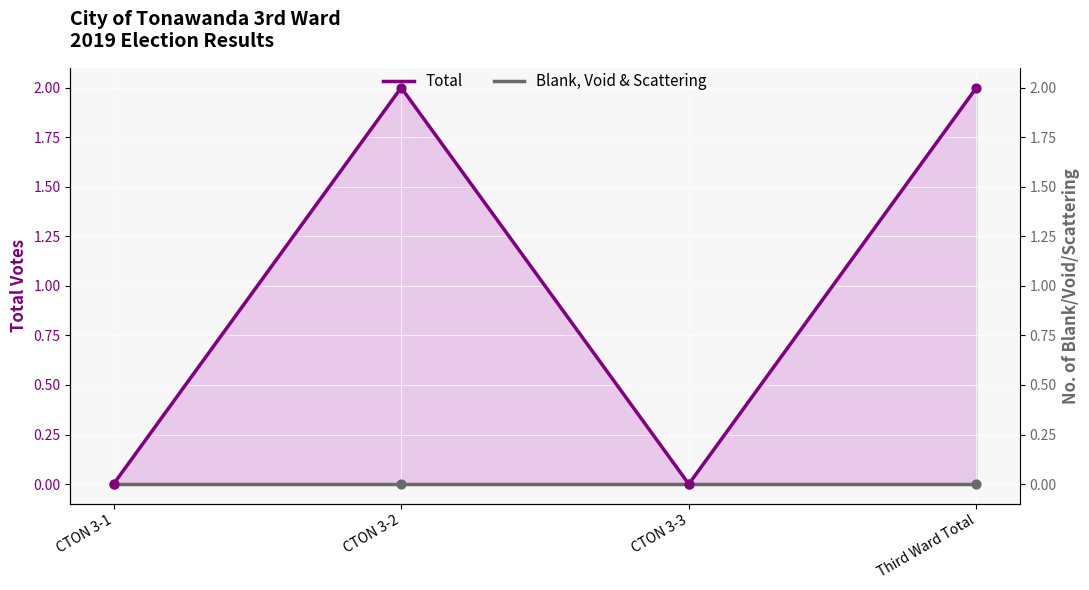

Which series reaches the minimum Y coordinate?

Total